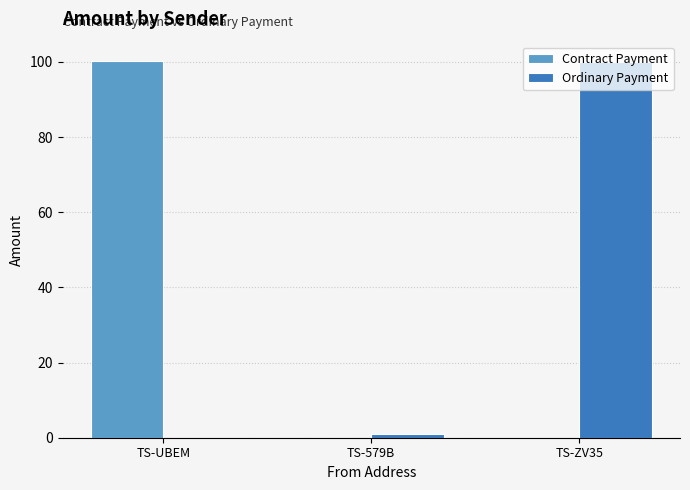

Reading left to right, extract all data points from this chart.

Contract Payment: 100.4	0.0	0.0
Ordinary Payment: 0.0	1.0	100.0